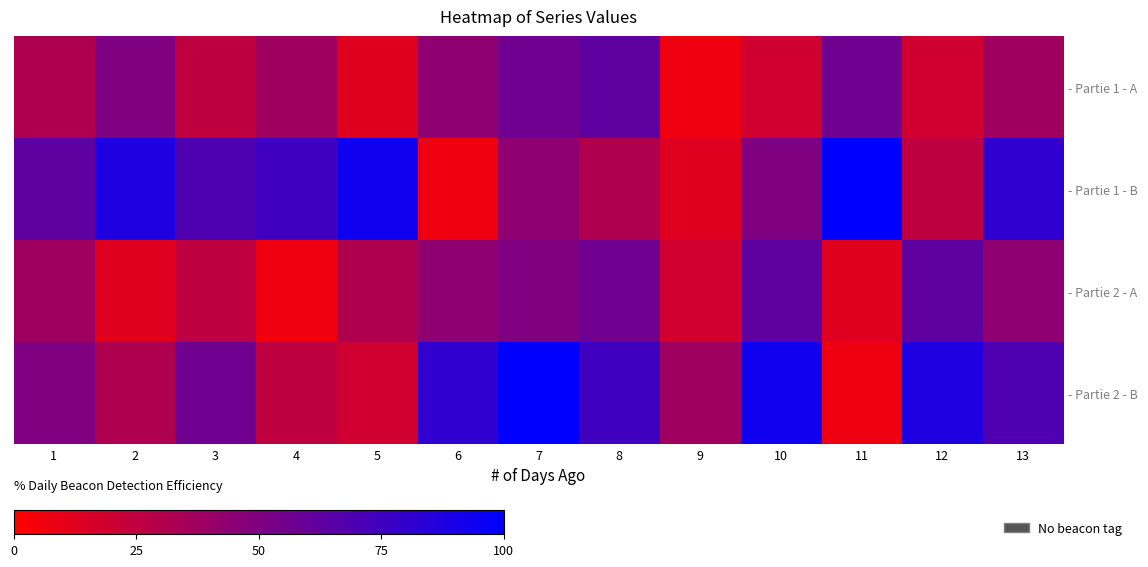

Rank the series at 8 from highest to lowest value.

- Partie 2 - B, - Partie 1 - A, - Partie 2 - A, - Partie 1 - B